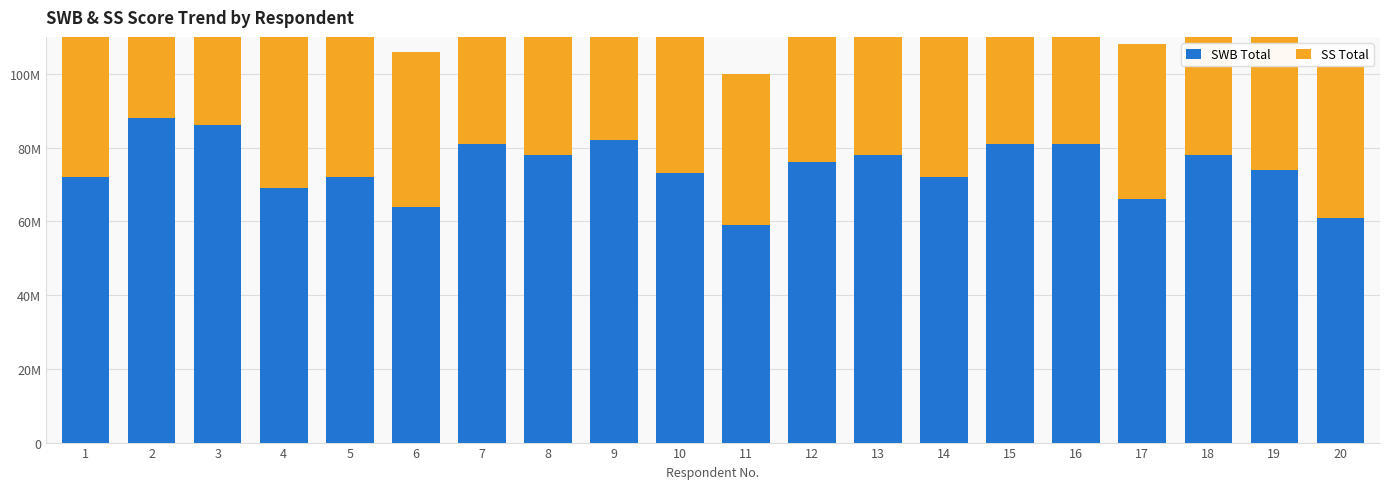

List the labels in order of SWB Total value, largest first.

2, 3, 9, 7, 15, 16, 8, 13, 18, 12, 19, 10, 1, 5, 14, 4, 17, 6, 20, 11